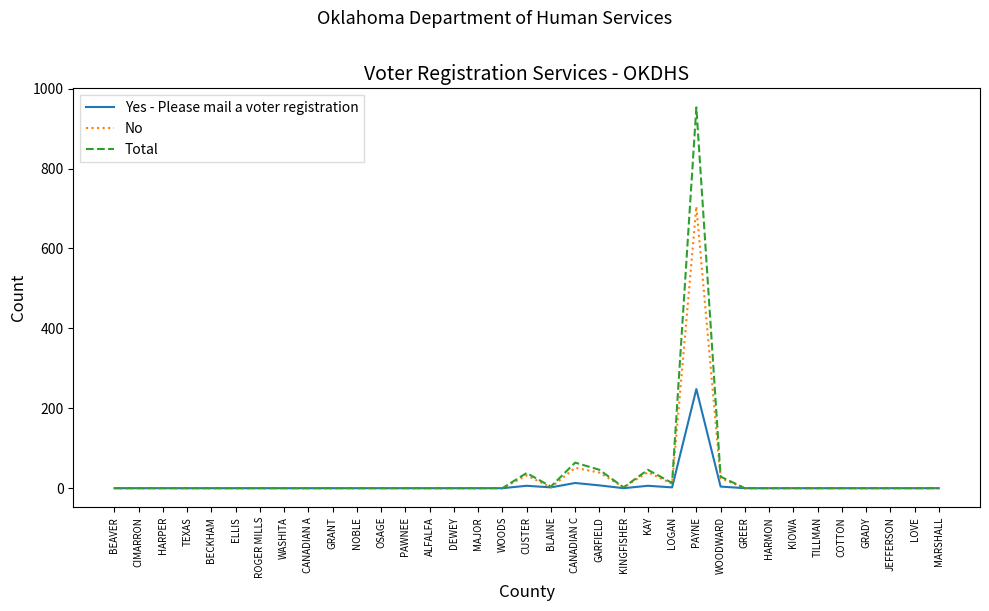

Rank the series by their maximum value, from lowest to highest.

Yes - Please mail a voter registration, No, Total